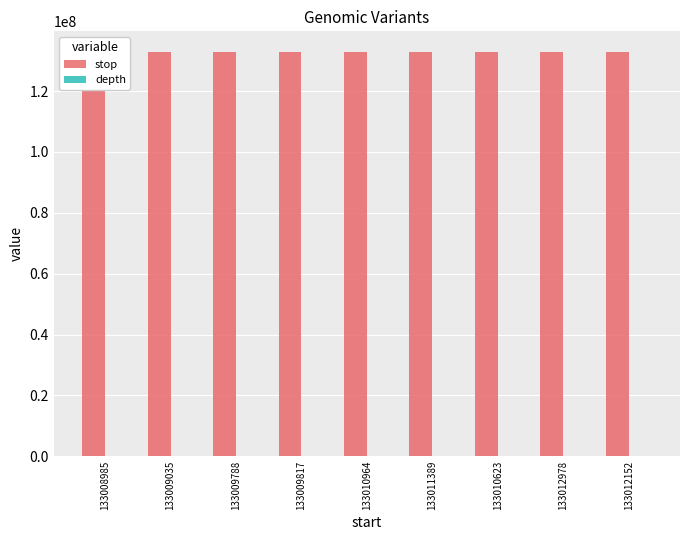

At how many categories does at least one series exceed 121365288?

9